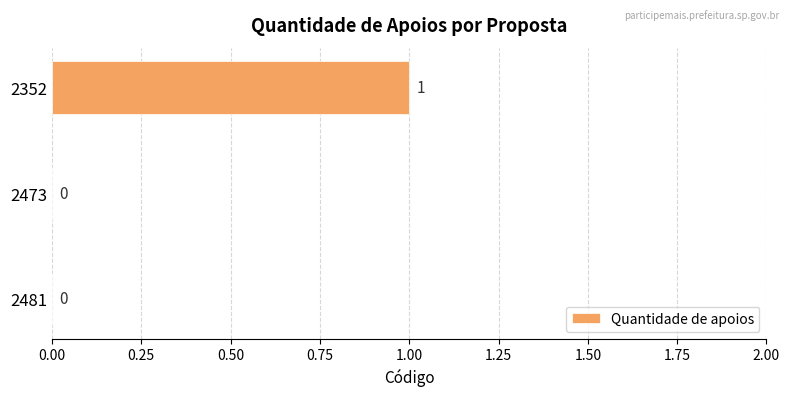

How many values are between 0 and 1?

3